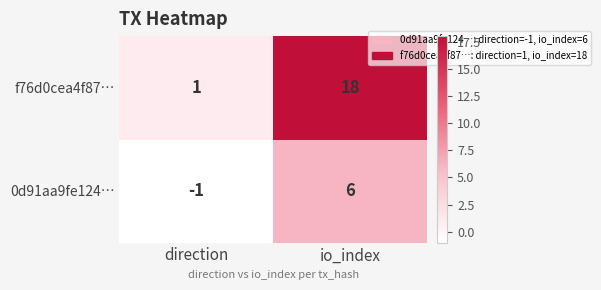

Reading right to left, transcribe all the data shown in this chart.

f76d0cea4f87…: io_index=18	direction=1
0d91aa9fe124…: io_index=6	direction=-1